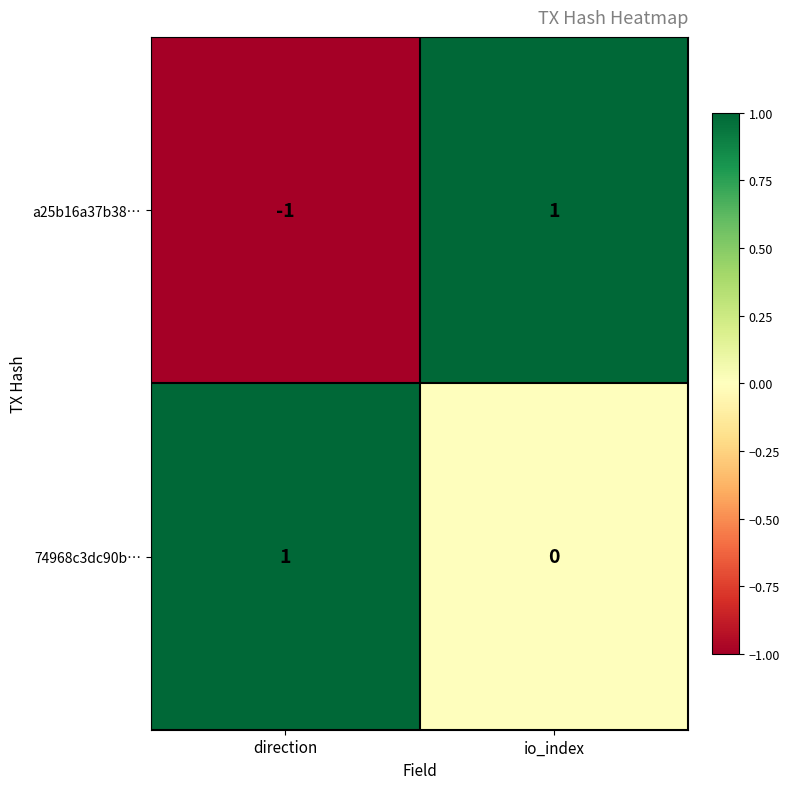

Which series has the widest spread of values?

a25b16a37b38…